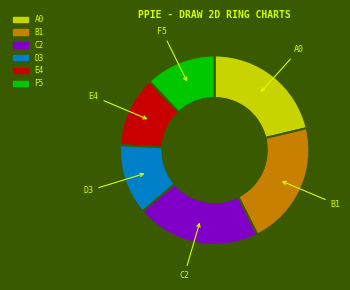

Is there any slice that represents more than half of the pie?

No